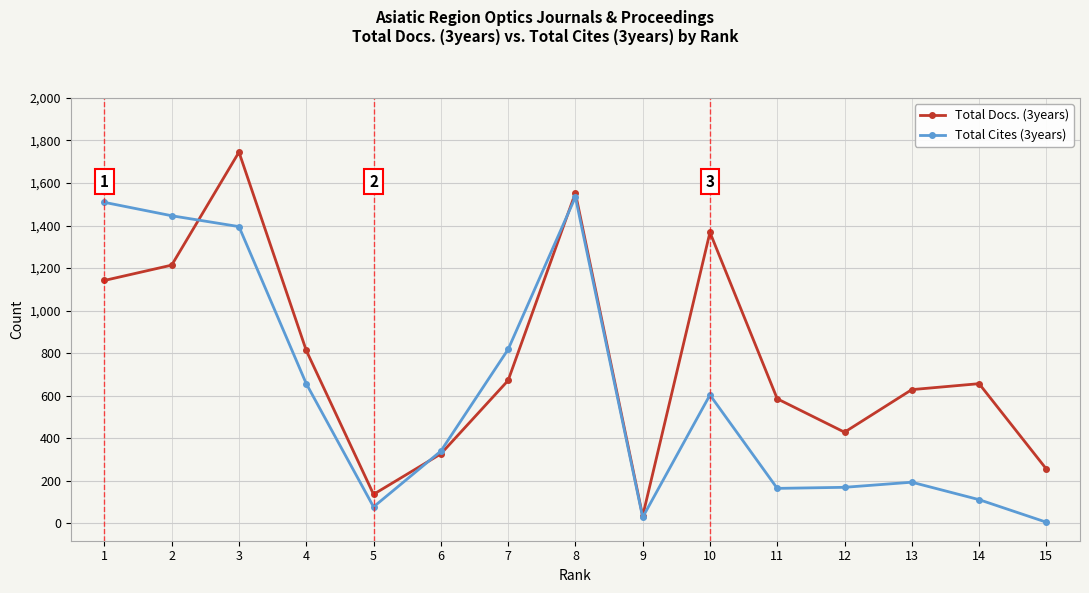

What is the value of the Total Cites (3years) point at the 13th from the left?

194